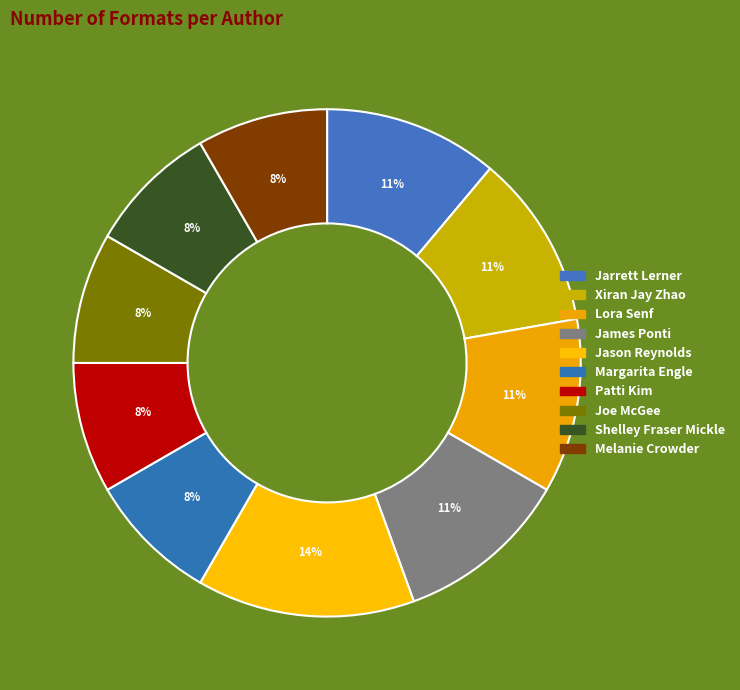

Is Jason Reynolds the majority of the pie?

No